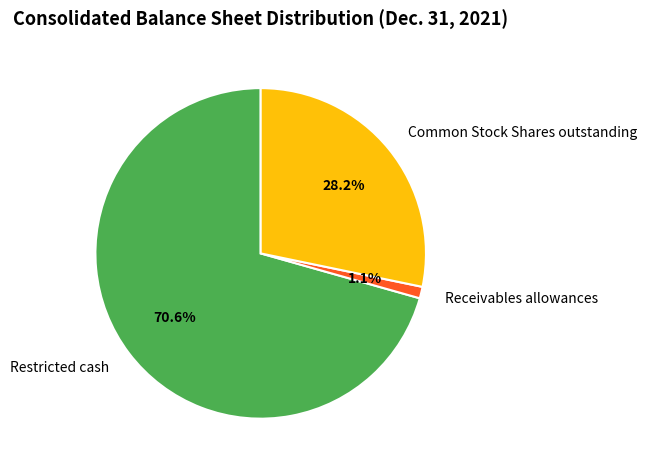

To the nearest percent, what is the difference between the Restricted cash and Common Stock Shares outstanding slice percentages?

42%